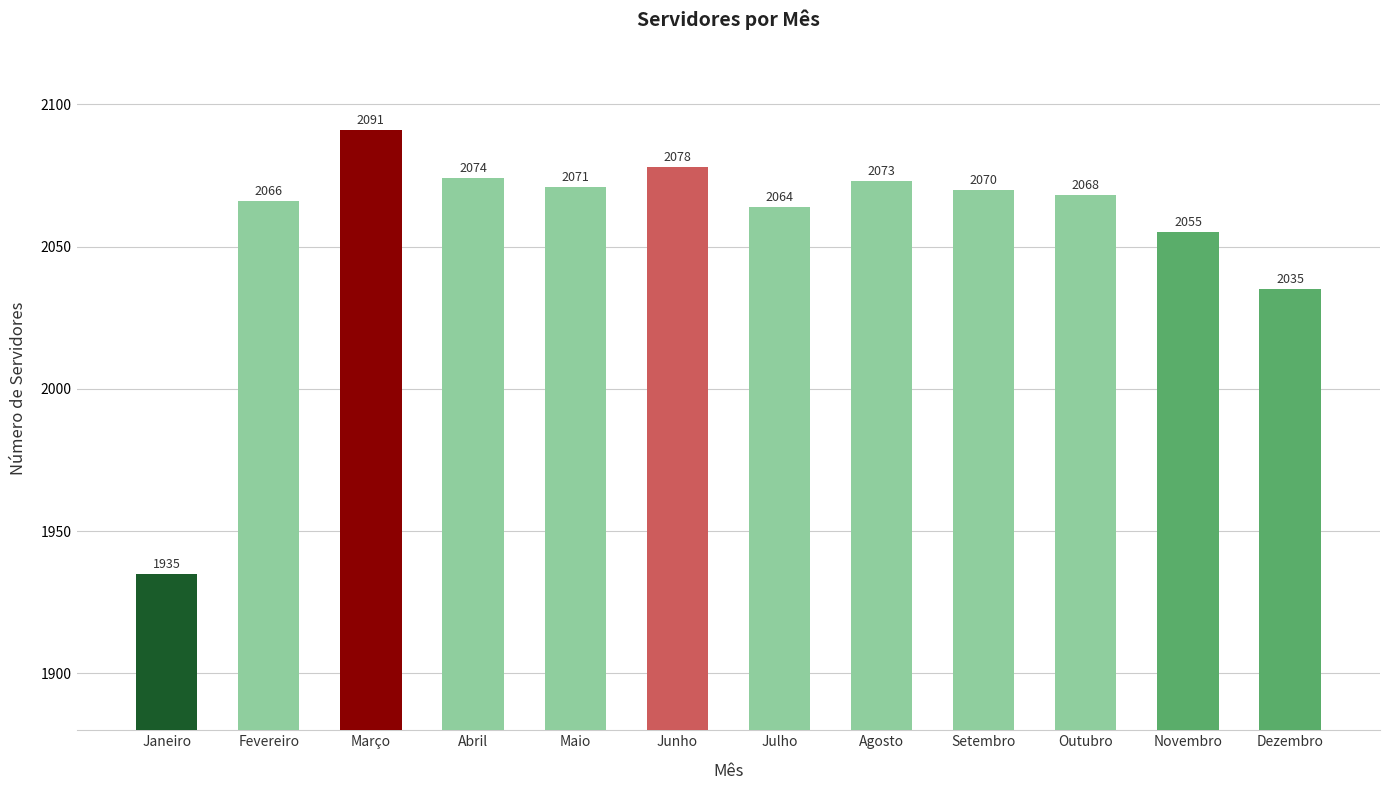

Reading left to right, what are all the values shown in this chart?

Janeiro=1935	Fevereiro=2066	Março=2091	Abril=2074	Maio=2071	Junho=2078	Julho=2064	Agosto=2073	Setembro=2070	Outubro=2068	Novembro=2055	Dezembro=2035